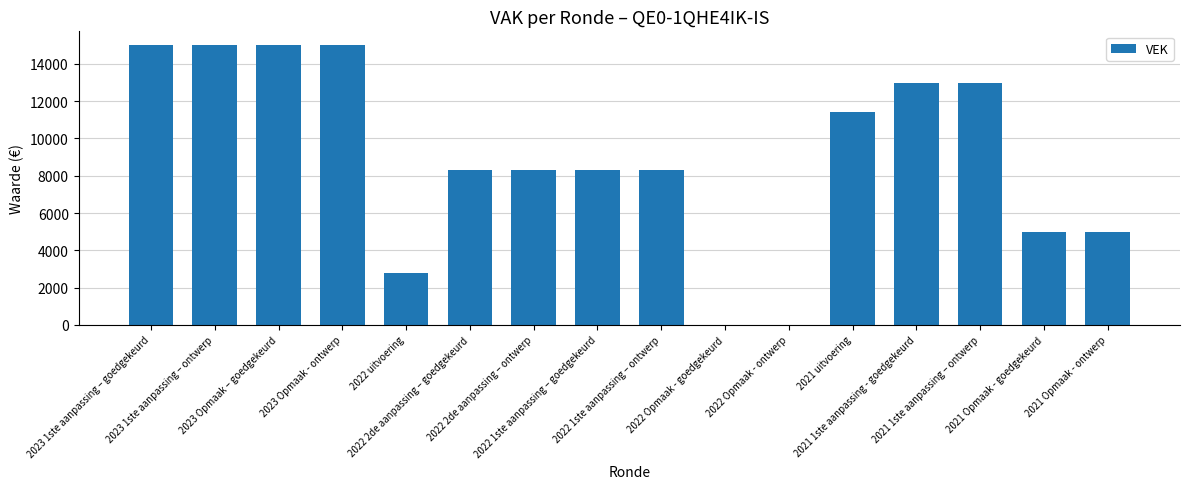

The chart shows a value of -7521 at 2022 Opmaak - goedgekeurd. True or false?

False